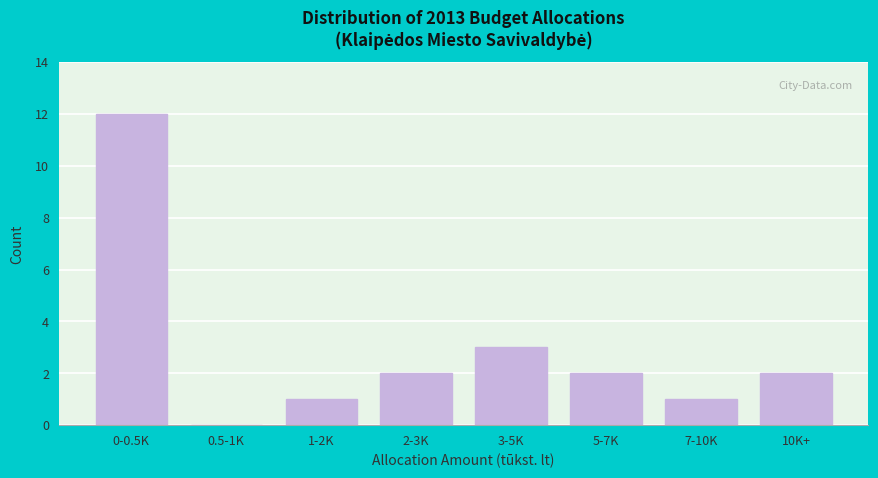

Reading left to right, extract all data points from this chart.

0-0.5K=12	0.5-1K=0	1-2K=1	2-3K=2	3-5K=3	5-7K=2	7-10K=1	10K+=2